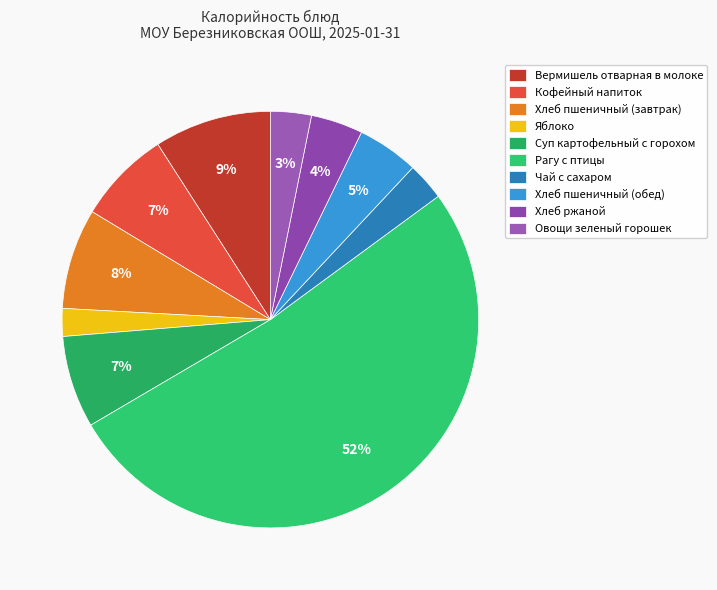

Combined, what portion of the pie is Хлеб пшеничный (обед) and Кофейный напиток?

12.0%